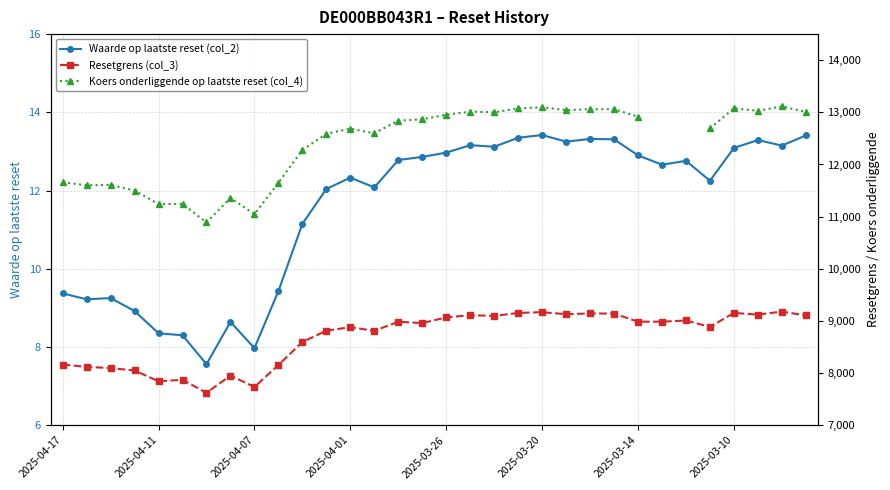

Is it true that Waarde op laatste reset (col_2) equals 13.0 at 2025-03-26?

True